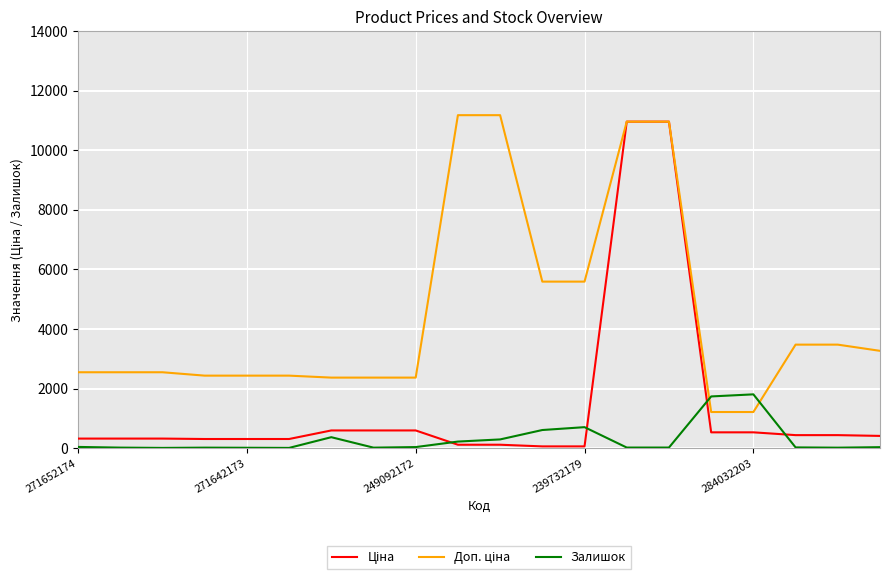

Is this an area chart (filled region under the line)?

No